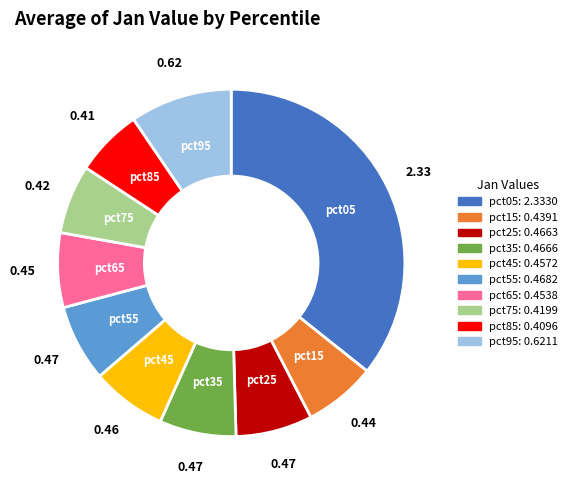

Is pct75 the majority of the pie?

No